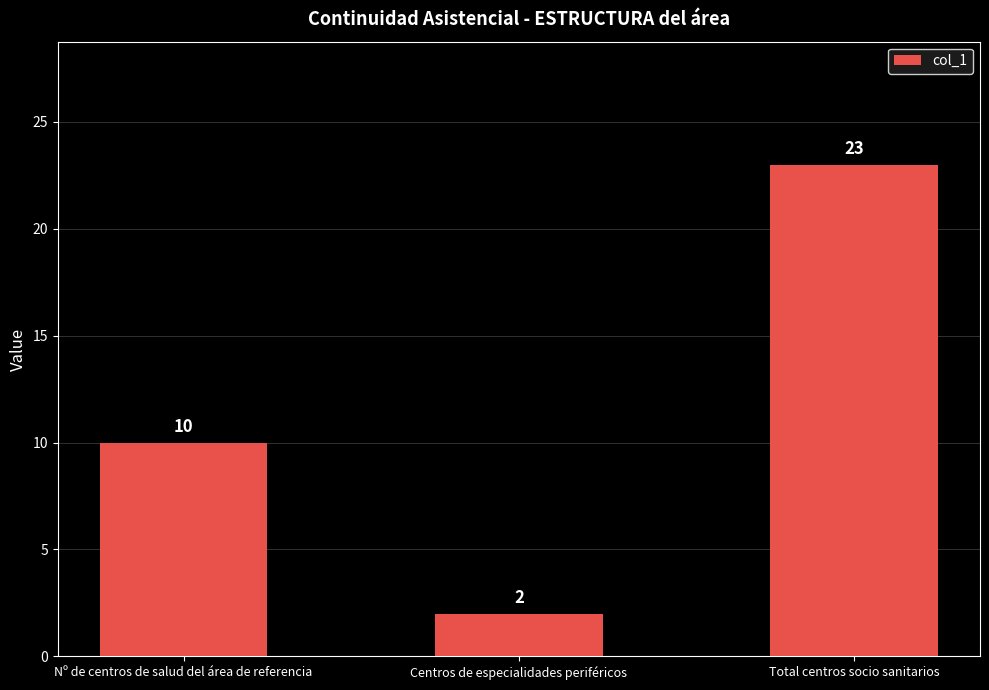

True or false: the data shows 5 at Nº de centros de salud del área de referencia.

False